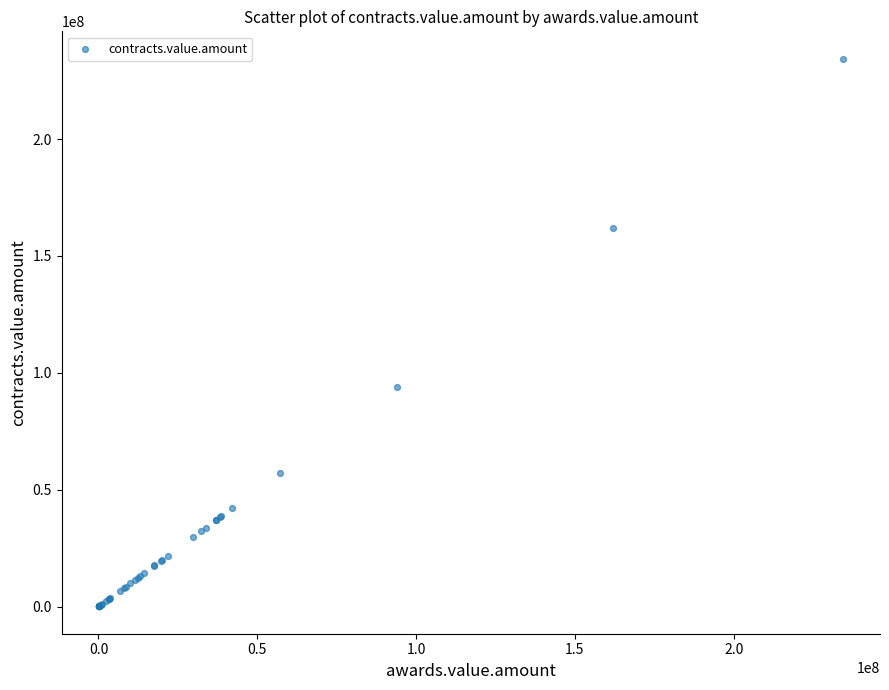

What Y value in the scatter plot is closest to 117236894?

94026365.6